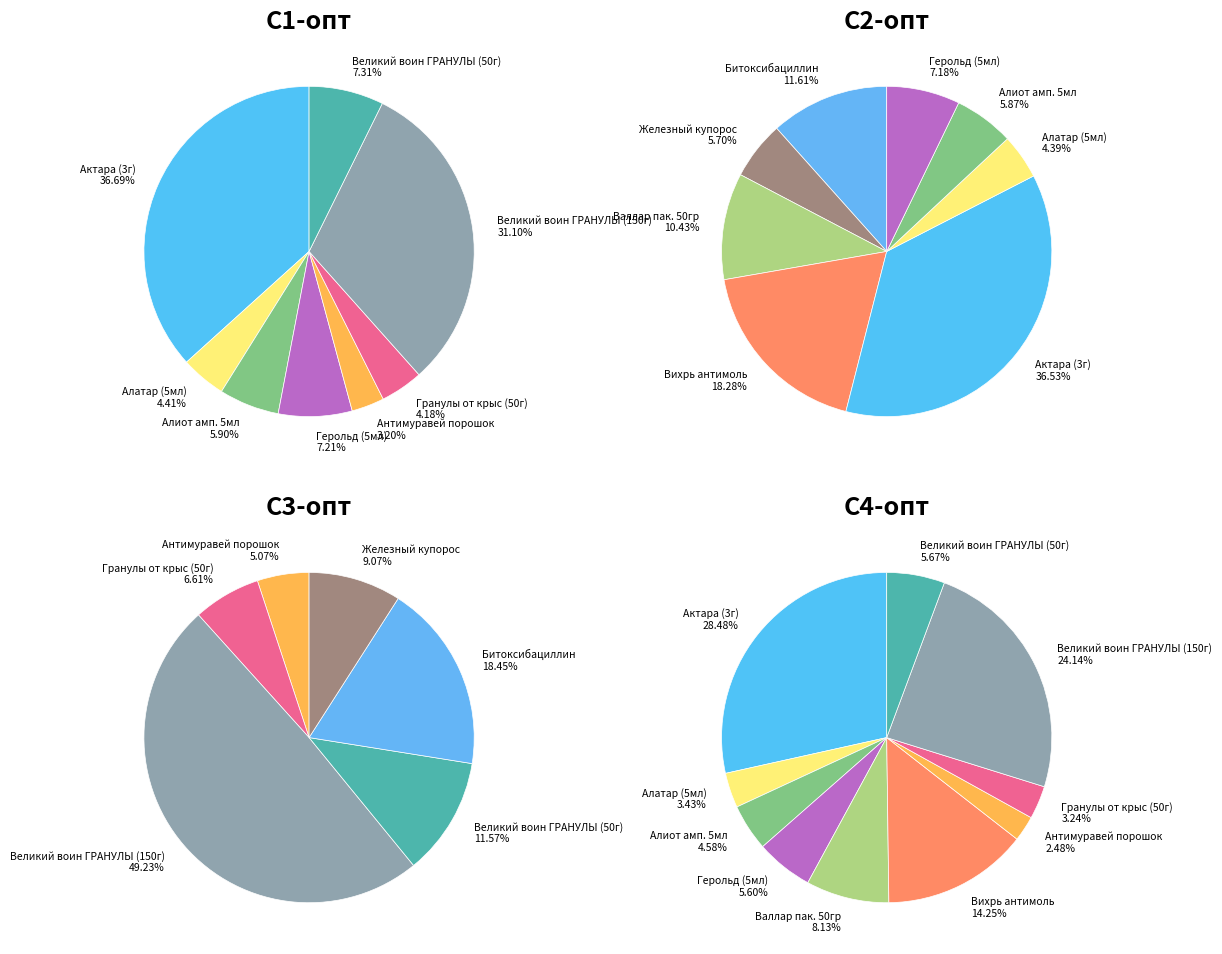

Does any single category account for the majority?

No